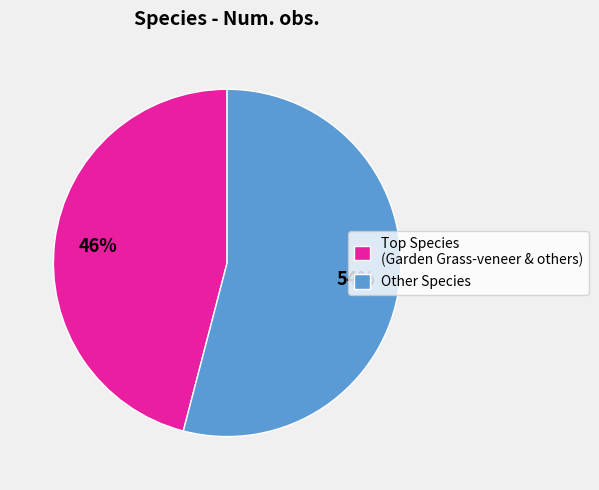

Is there any slice that represents more than half of the pie?

Yes